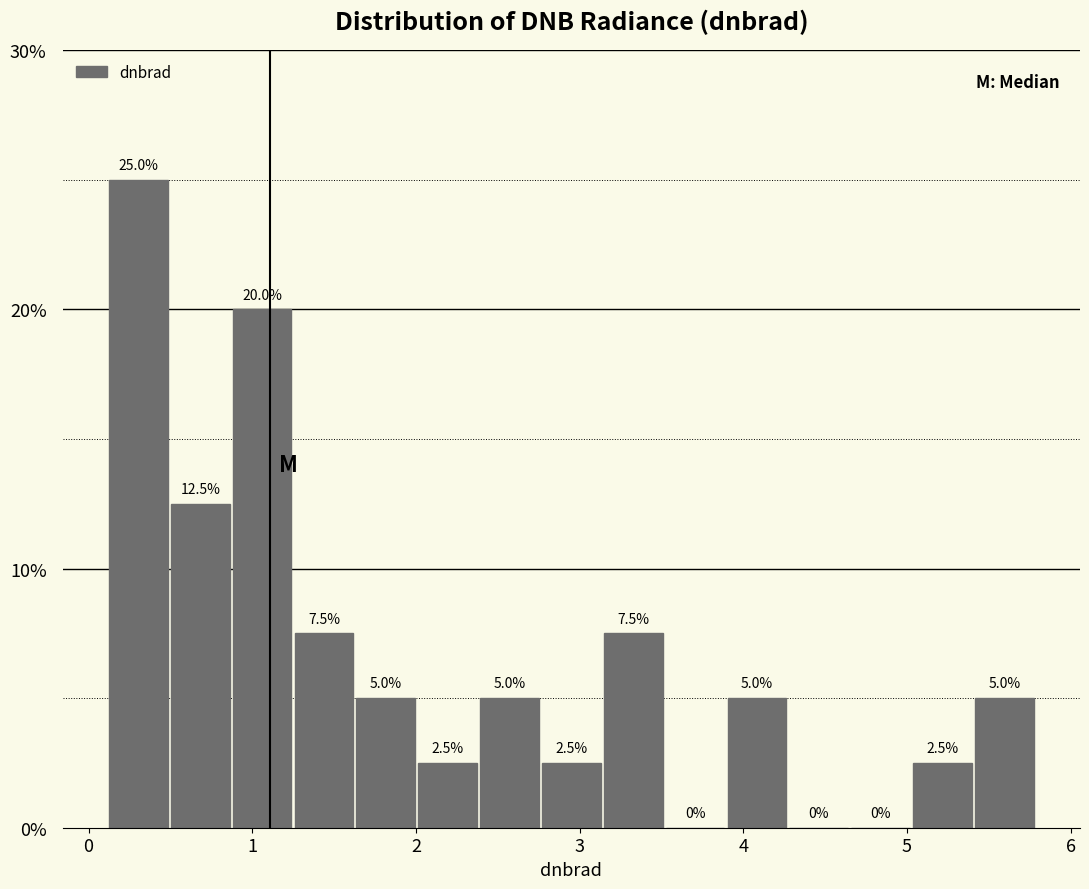

Around what value on the x-axis is the tallest bar? Give the approximate position of its centre, as read against the axis.

0.3